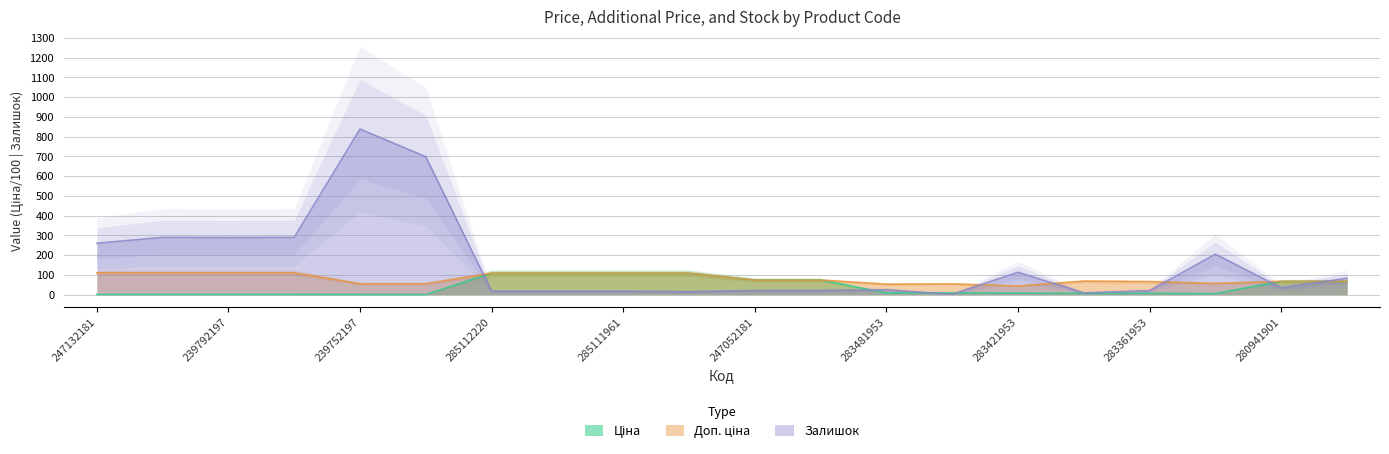

Reading left to right, transcribe all the data shown in this chart.

Ціна: 247132181=1.1	247132180=1.1	239792197=1.1	239792196=1.1	239752197=0.6	239752196=0.6	285112220=108.4	285112217=108.4	285111961=108.4	285111912=108.4	247052181=73.6	247052180=73.6	283481953=8.8	283451953=9.1	283421953=7.3	283391953=6.8	283361953=6.6	283331953=5.7	280941901=67.1	280941856=67.1
Доп. ціна: 247132181=110.5	247132180=110.5	239792197=110.5	239792196=110.5	239752197=55.3	239752196=55.3	285112220=108.4	285112217=108.4	285111961=108.4	285111912=108.4	247052181=73.6	247052180=73.6	283481953=52.9	283451953=54.3	283421953=43.7	283391953=68.3	283361953=66.0	283331953=56.6	280941901=67.1	280941856=67.1
Залишок: 247132181=260.0	247132180=290.0	239792197=289.0	239792196=290.0	239752197=838.0	239752196=698.0	285112220=17.0	285112217=17.0	285111961=17.0	285111912=15.0	247052181=20.0	247052180=21.0	283481953=24.0	283451953=2.0	283421953=113.0	283391953=9.0	283361953=20.0	283331953=205.0	280941901=34.0	280941856=83.0